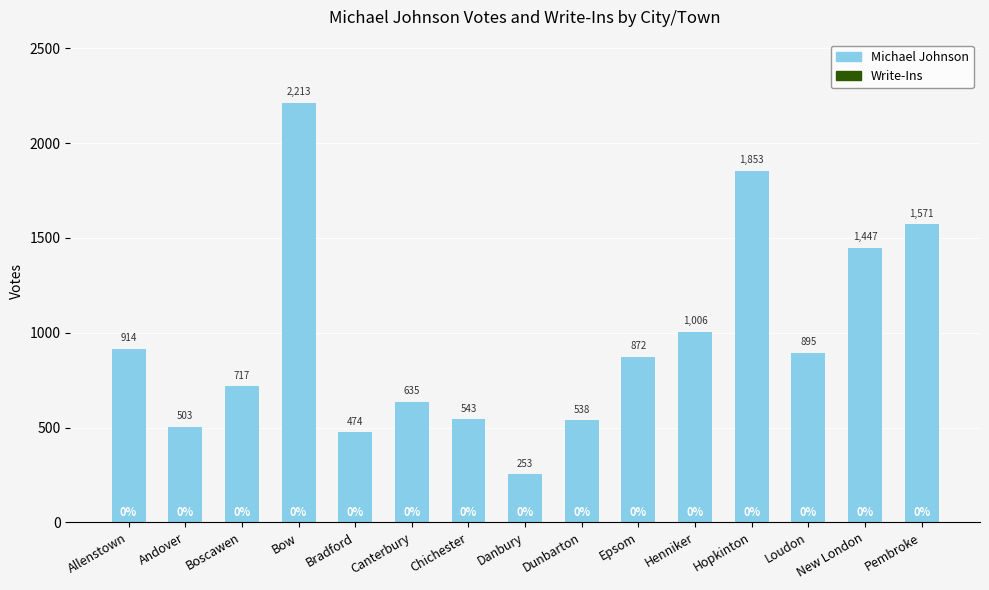

The value at Boscawen is 717. True or false?

True